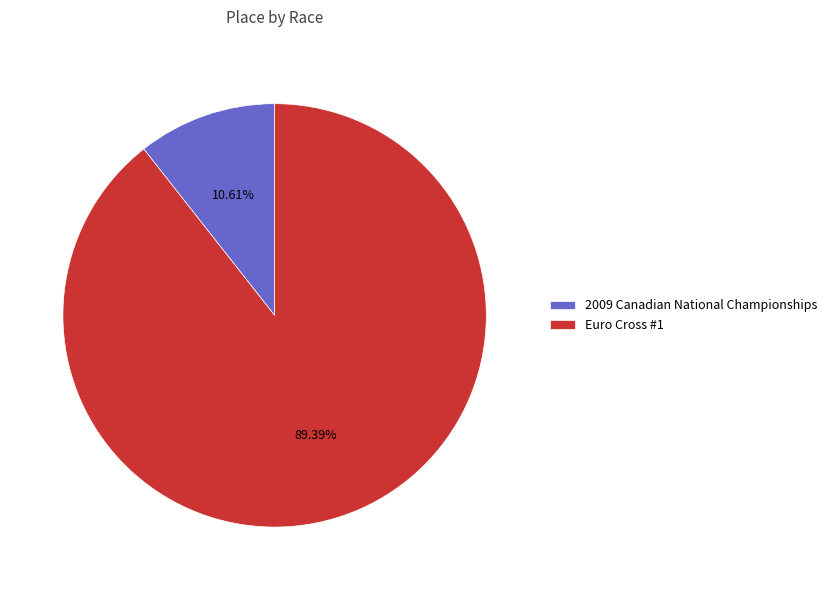

What percentage do Euro Cross #1 and 2009 Canadian National Championships together represent?

100.0%